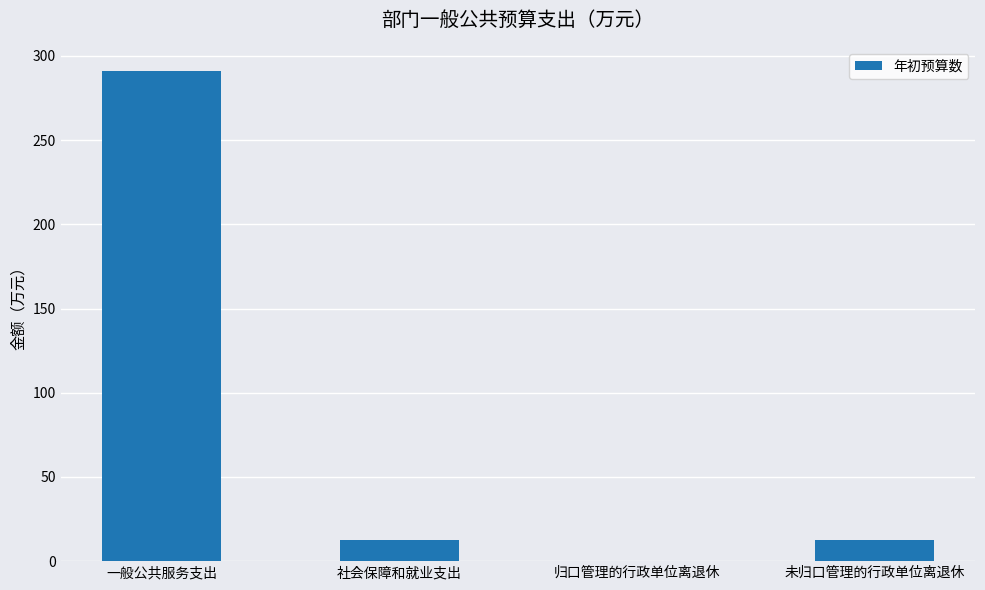

Which label corresponds to the largest value in the chart?

一般公共服务支出